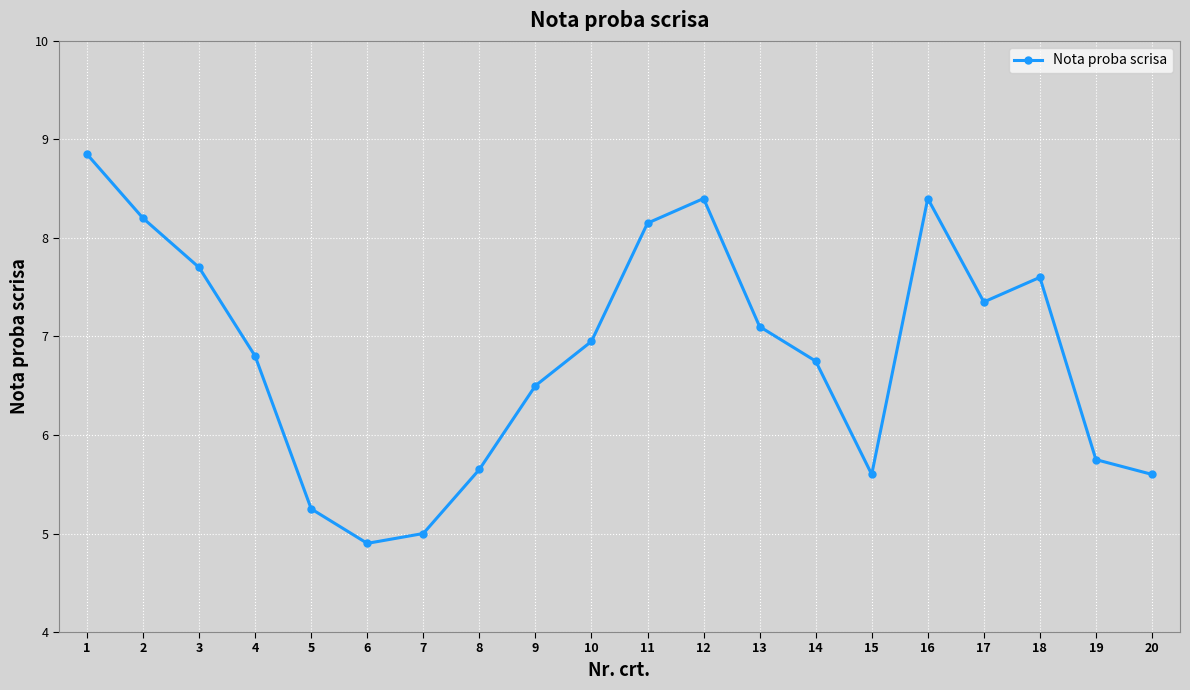

What is the minimum value shown in the chart?

4.9